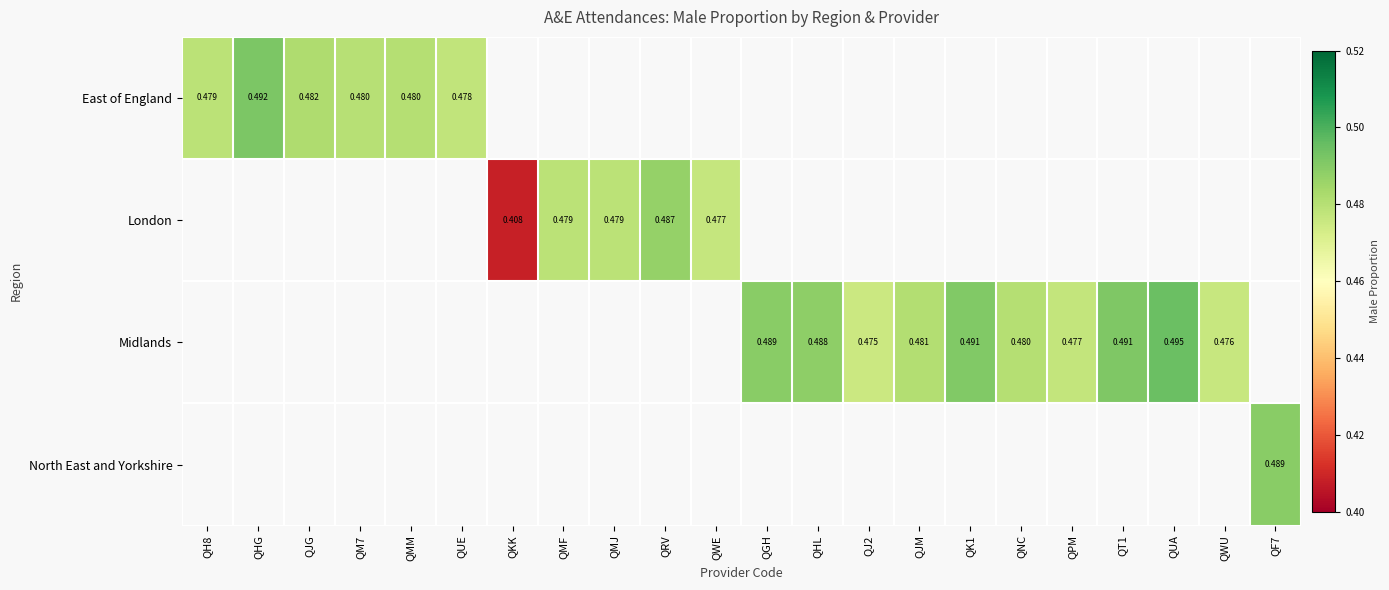

True or false: Midlands has a value of 0.7 at QWU.

False